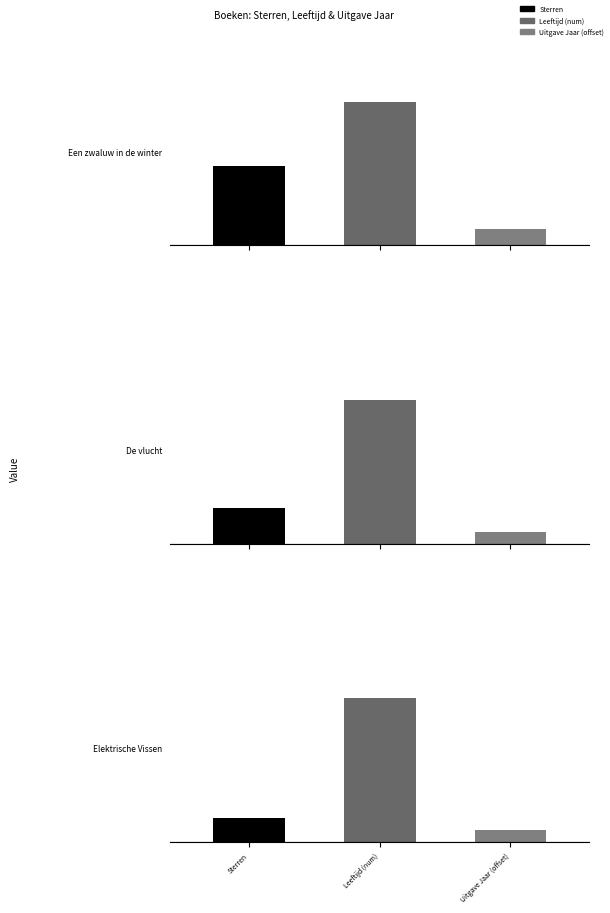

Which series has the largest total across all categories?

De vlucht